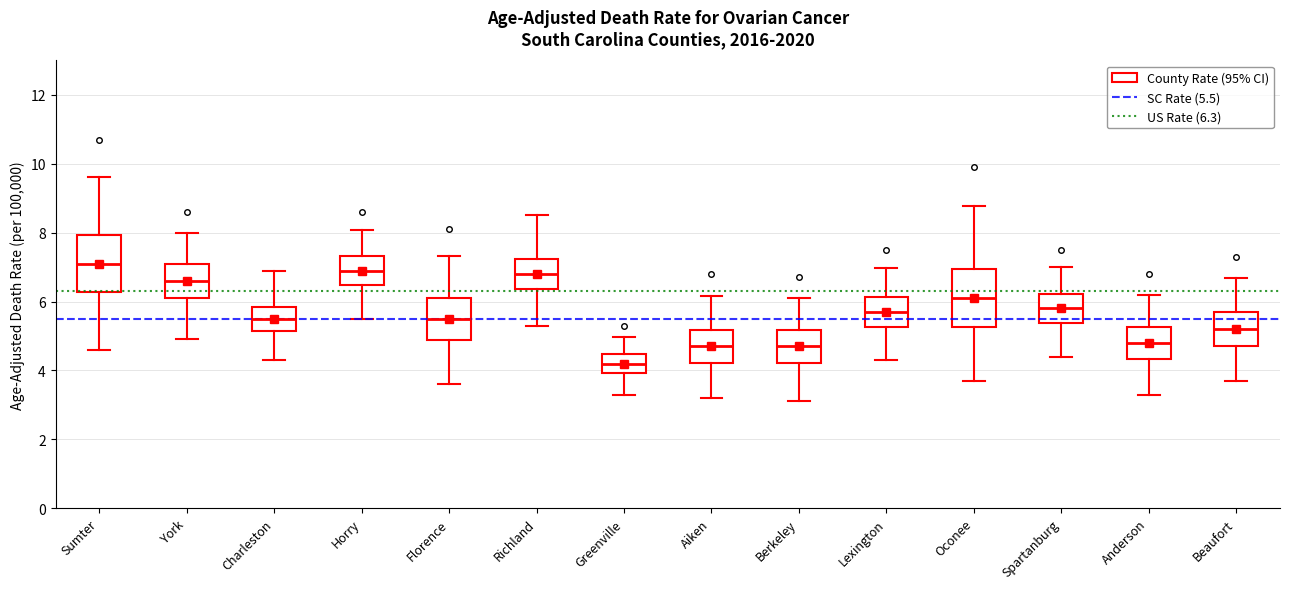

Where does the median line of the box for Berkeley sit on the y-axis? The values are not printed on the chart, so give them approximately, as read against the axis.

4.8